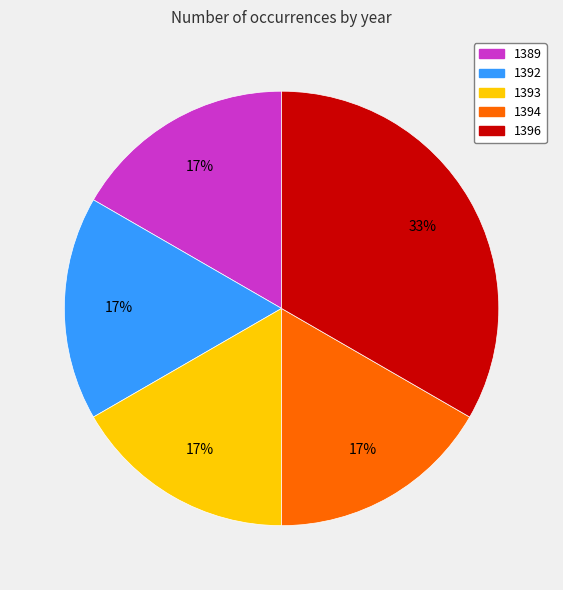

Count the number of slices in the pie.

5